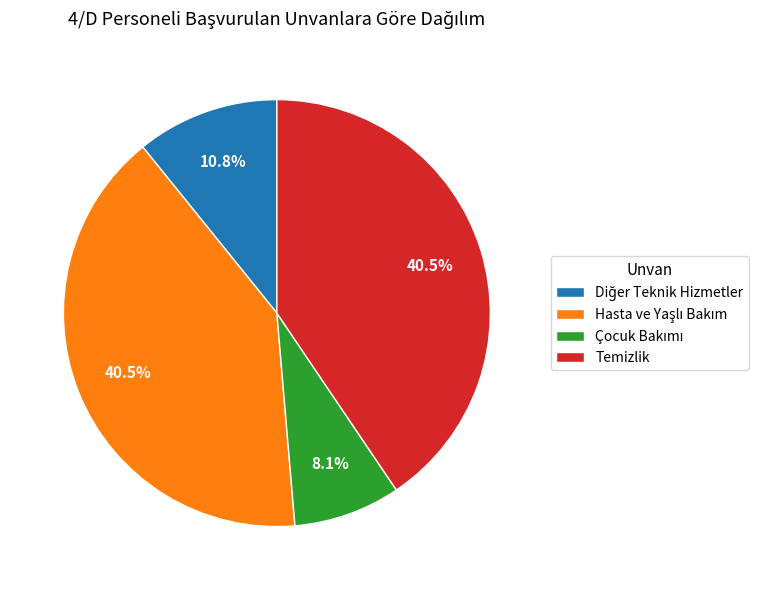

Is there any slice that represents more than half of the pie?

No